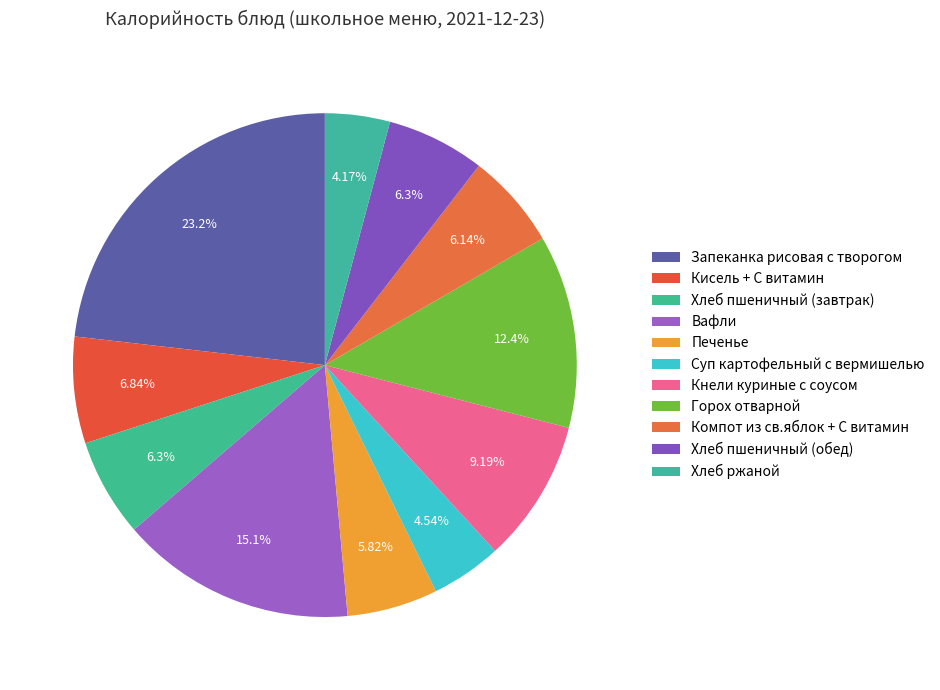

How many slices are in this pie chart?

11